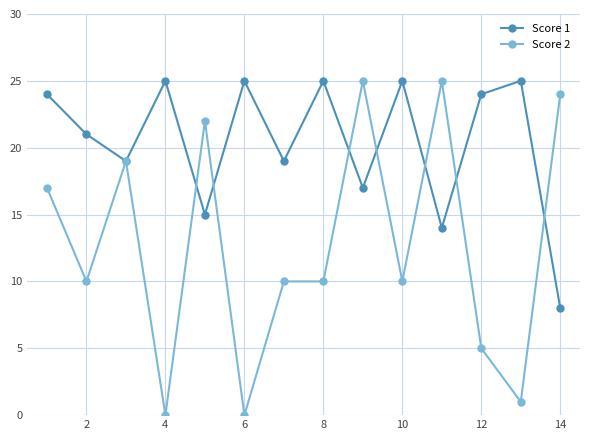

What is the greatest value displayed?

25